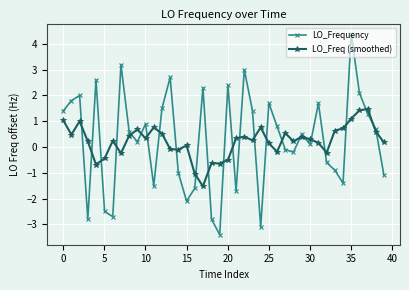

True or false: LO_Freq (smoothed) has more than 1 interior local peaks.

True